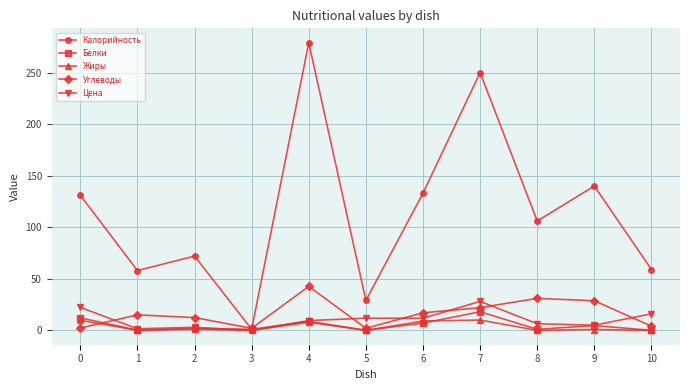

True or false: Белки has a value of -10.3 at 10.

False